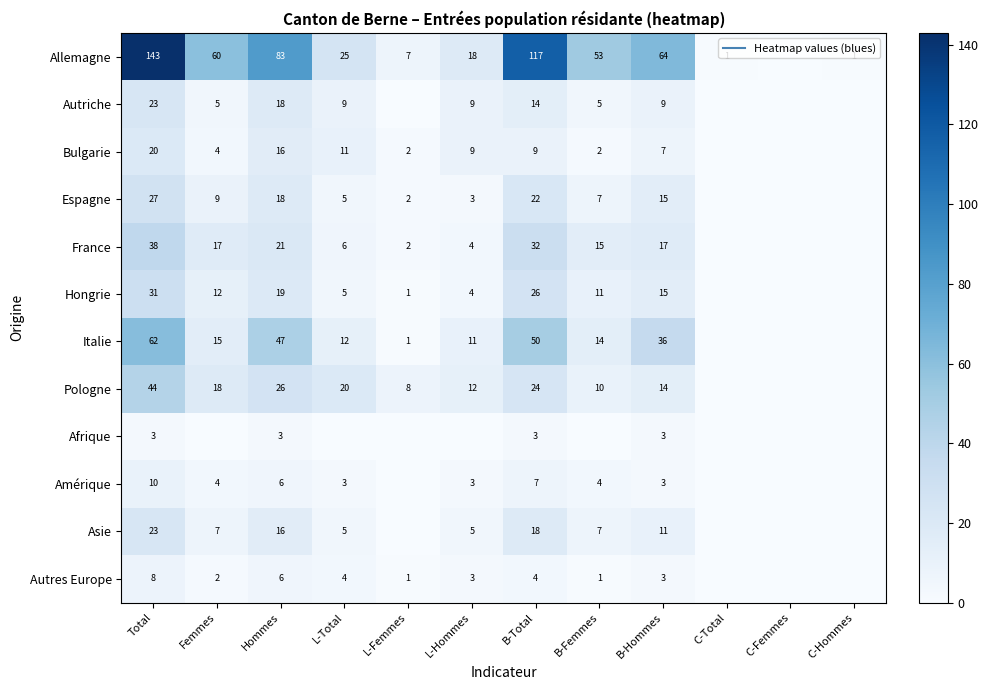

At Hommes, list the series in order from smallest to largest.

Afrique, Amérique, Autres Europe, Bulgarie, Asie, Autriche, Espagne, Hongrie, France, Pologne, Italie, Allemagne